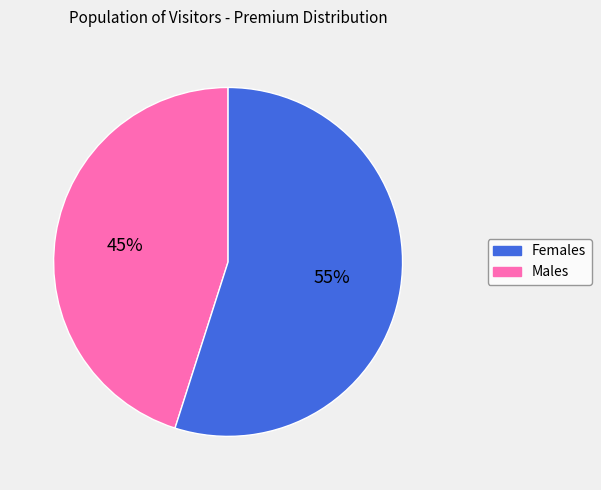

To the nearest percent, what is the average slice percentage?

50%